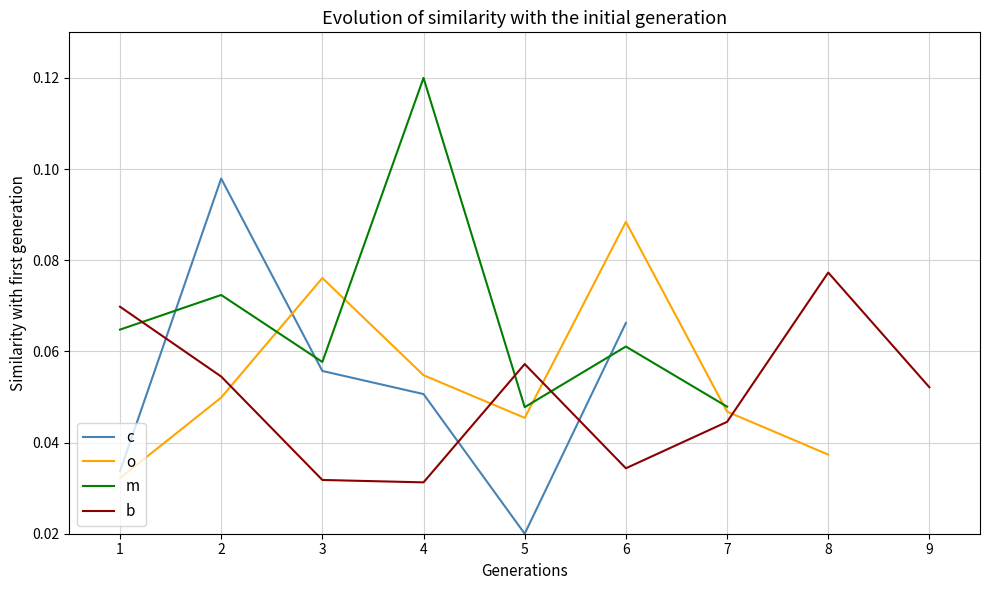

At which category is the sum across all series the highest?

2